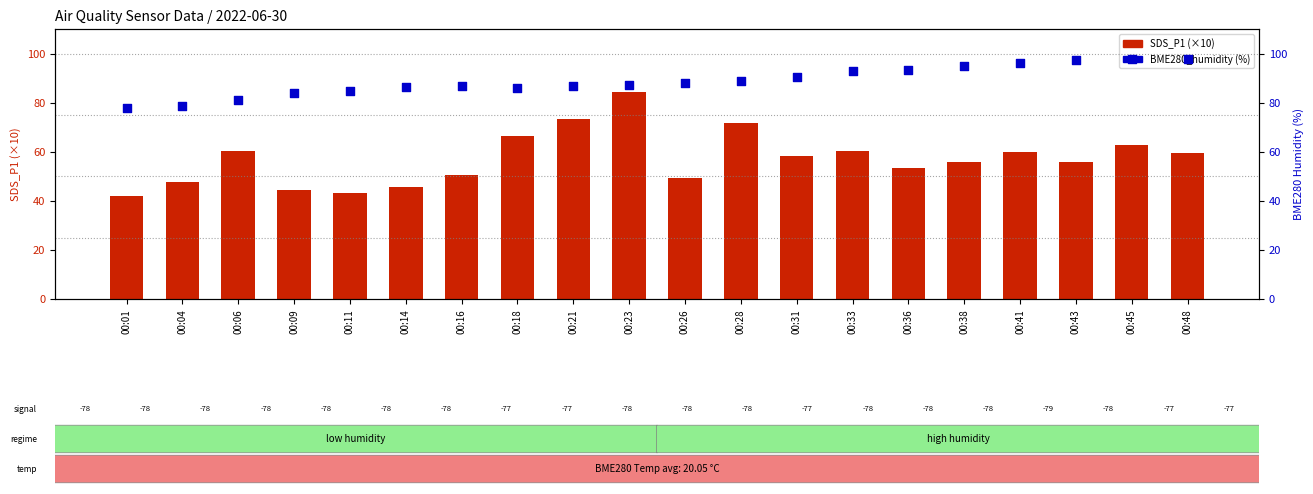

Which series has the largest Y range (max minus min)?

SDS_P1 (scaled)